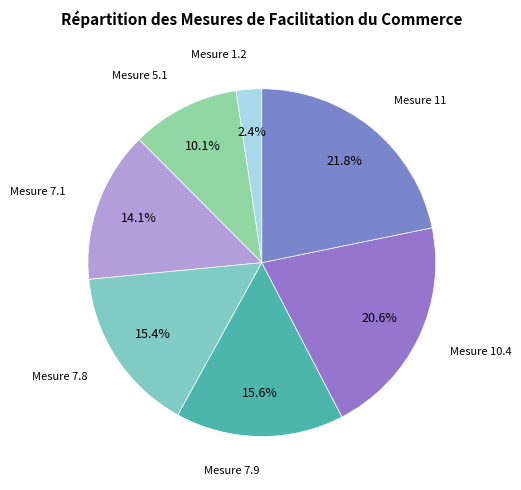

How many slices are in this pie chart?

7